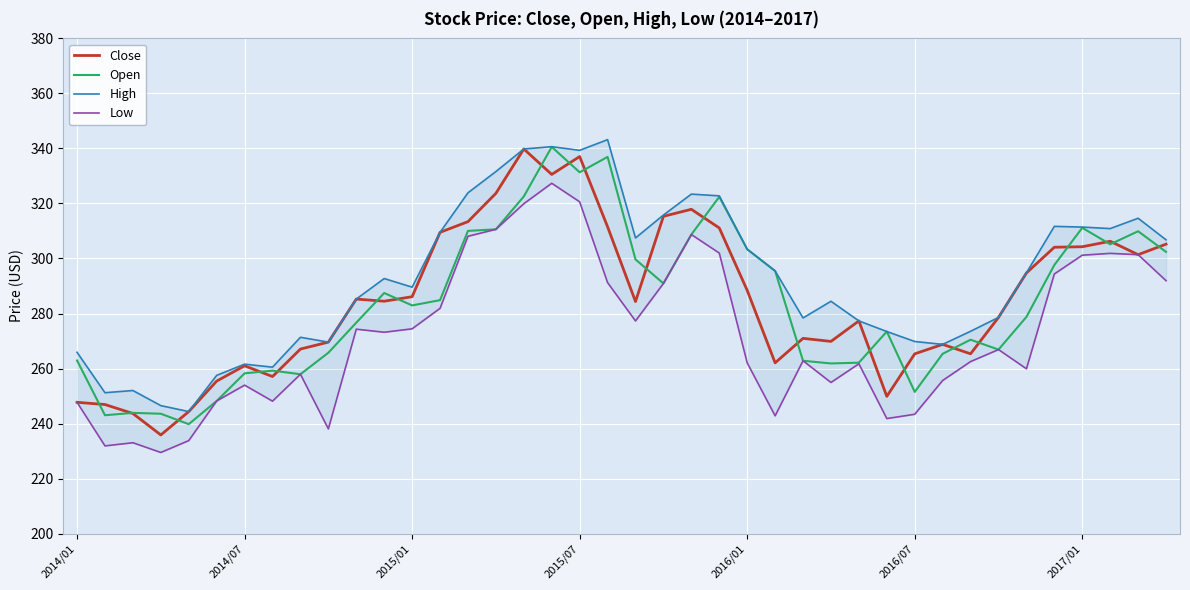

After their last crossing, which series has the higher values: Open or Close?

Close